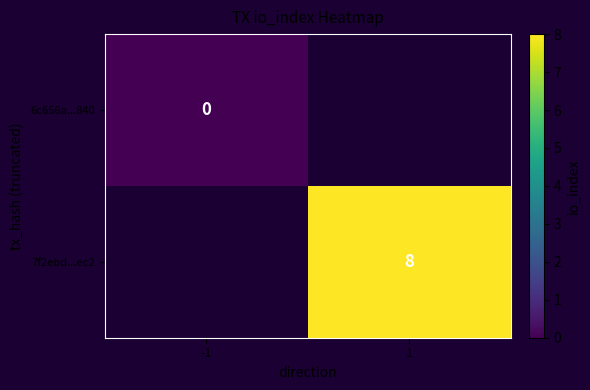

The 7f2ebd...ec2 series shows 8 at 1. True or false?

True